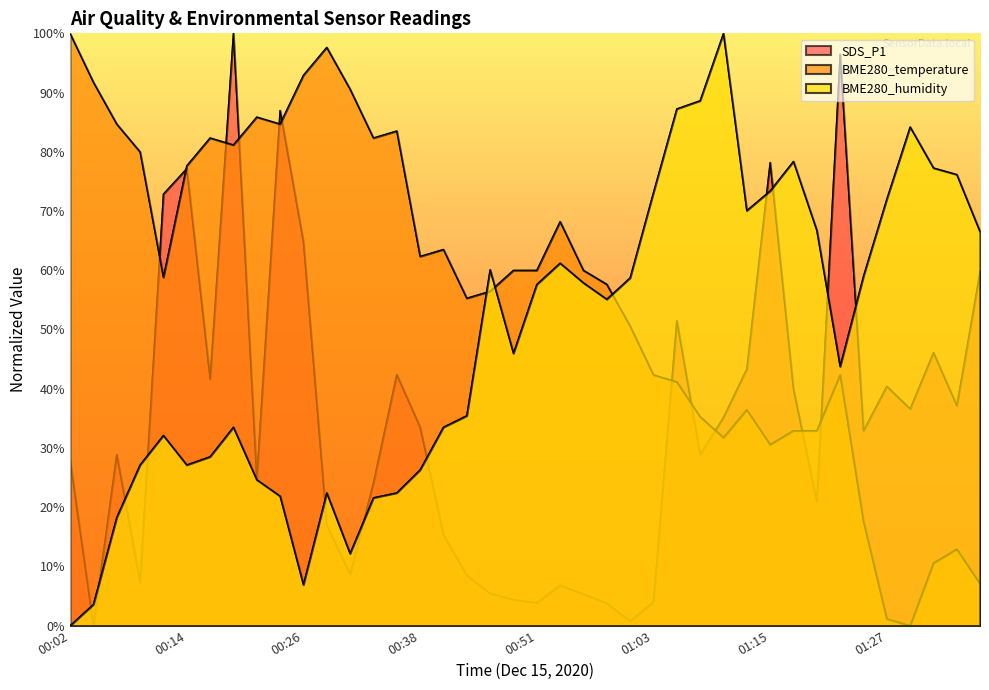

What are all the series names shown in the legend?

SDS_P1, BME280_temperature, BME280_humidity